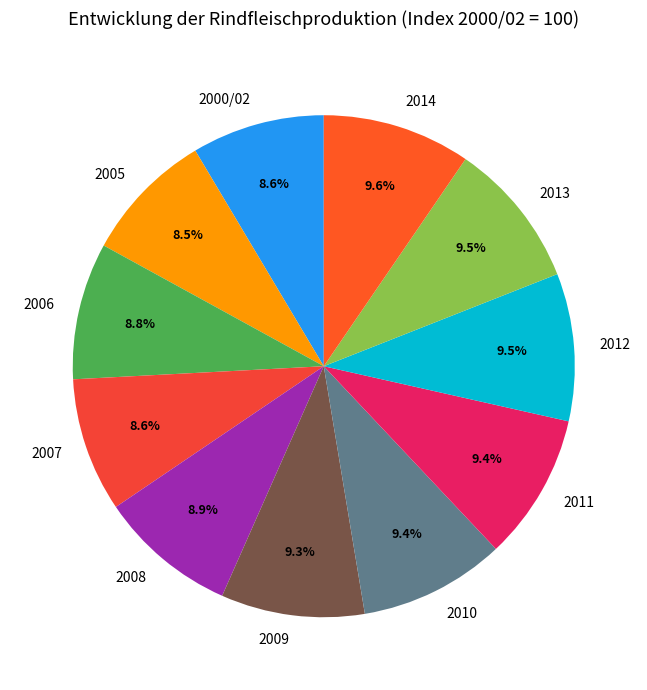

To the nearest percent, what portion does 2006 represent?

9%